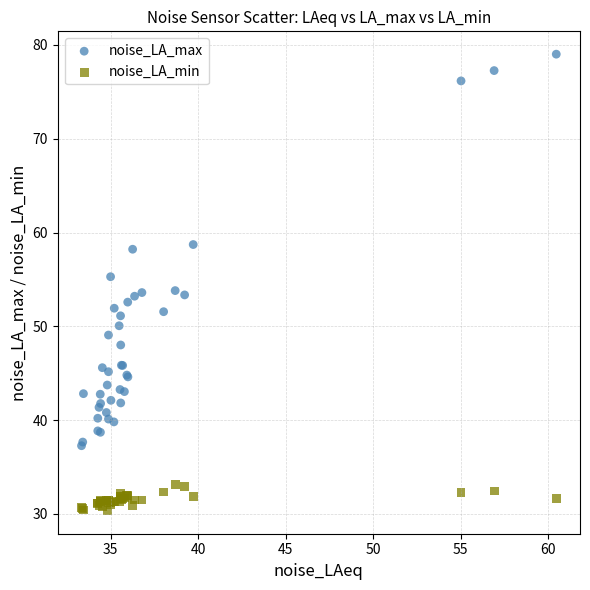

Which series contains the highest Y value?

noise_LA_max